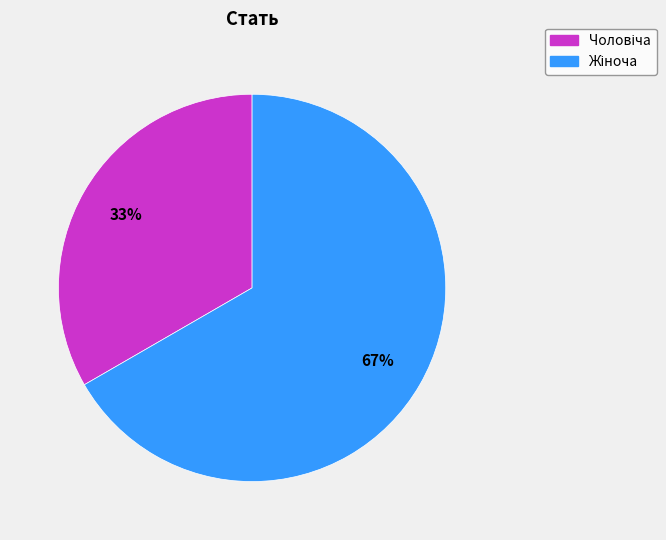

To the nearest percent, what is the average slice percentage?

50%